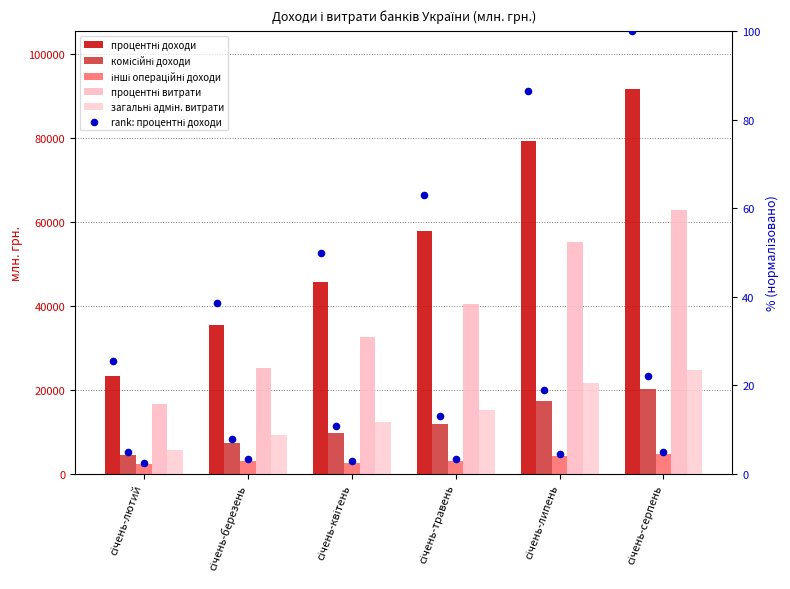

What is the total value across all series at січень-липень?

177762.5